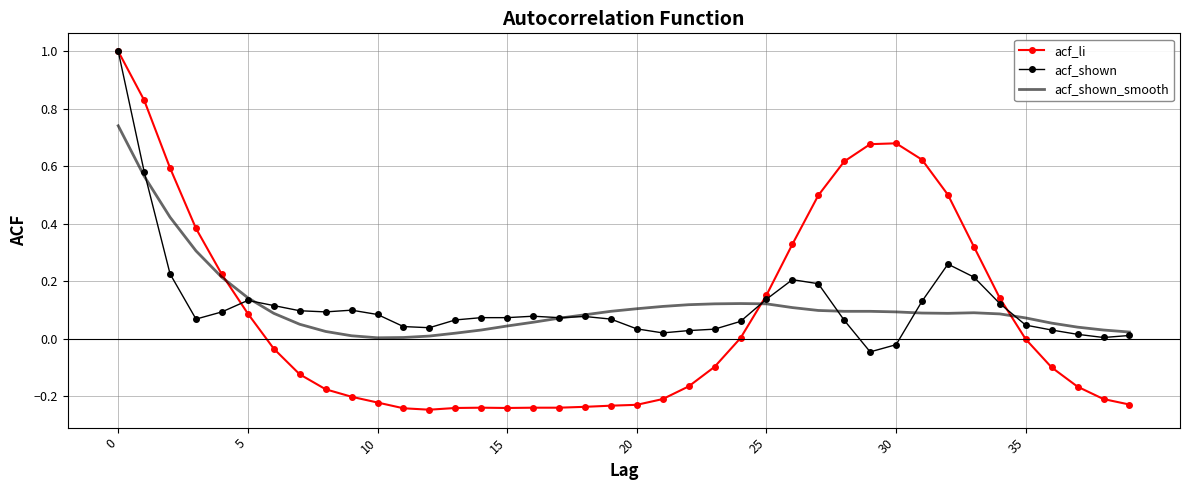

How many times do acf_shown and acf_li cross each other?

3